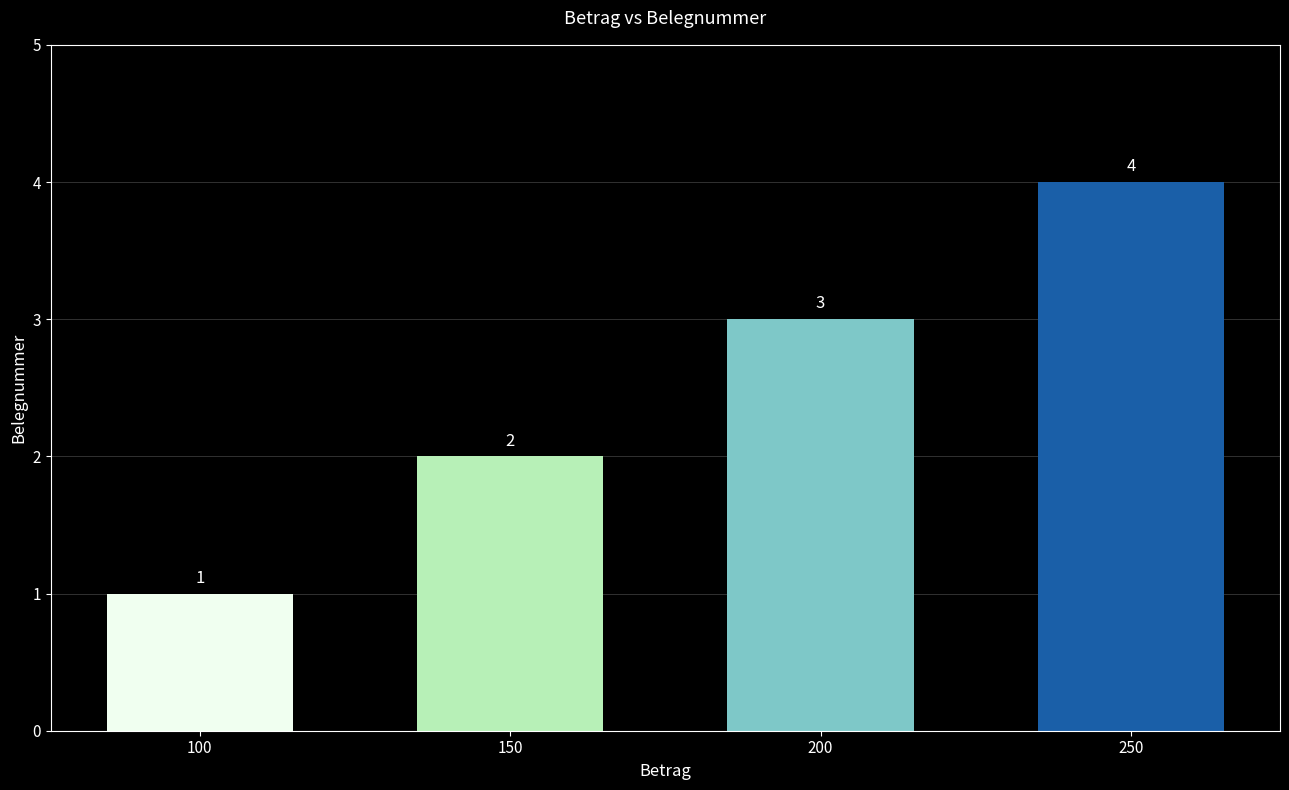

Reading left to right, what are all the values shown in this chart?

100=1	150=2	200=3	250=4